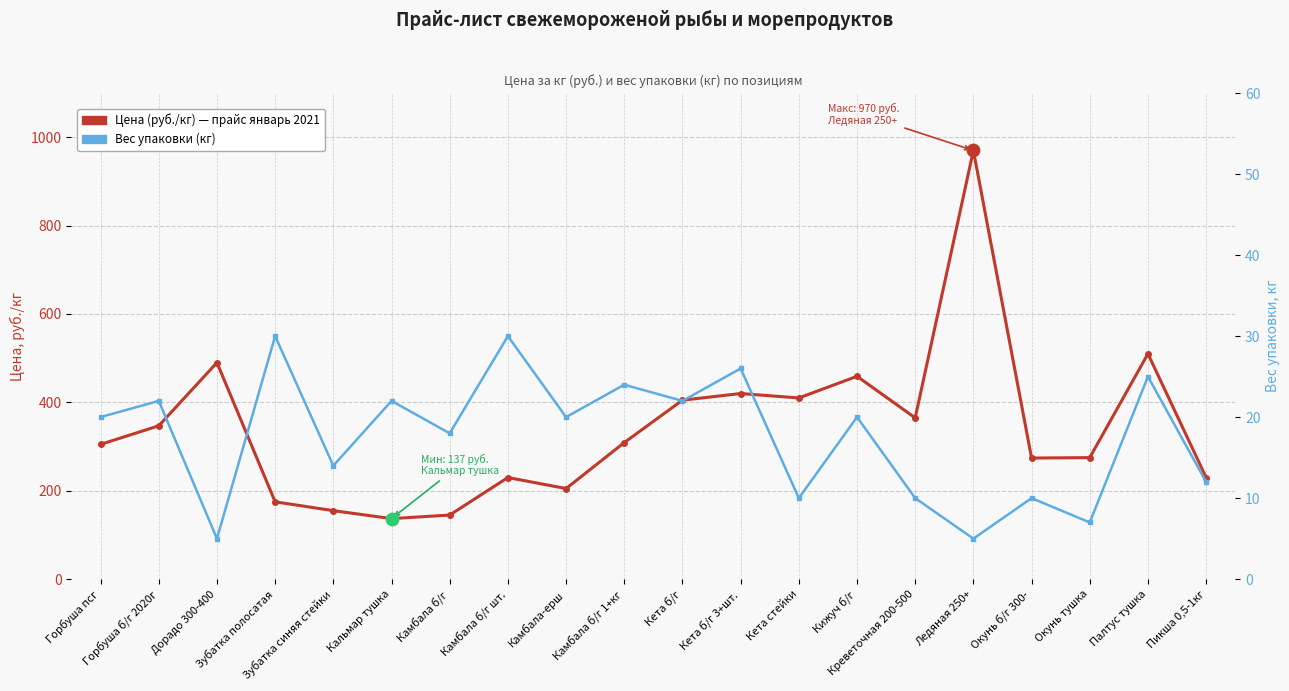

What is the total value across all series at Зубатка полосатая?

205